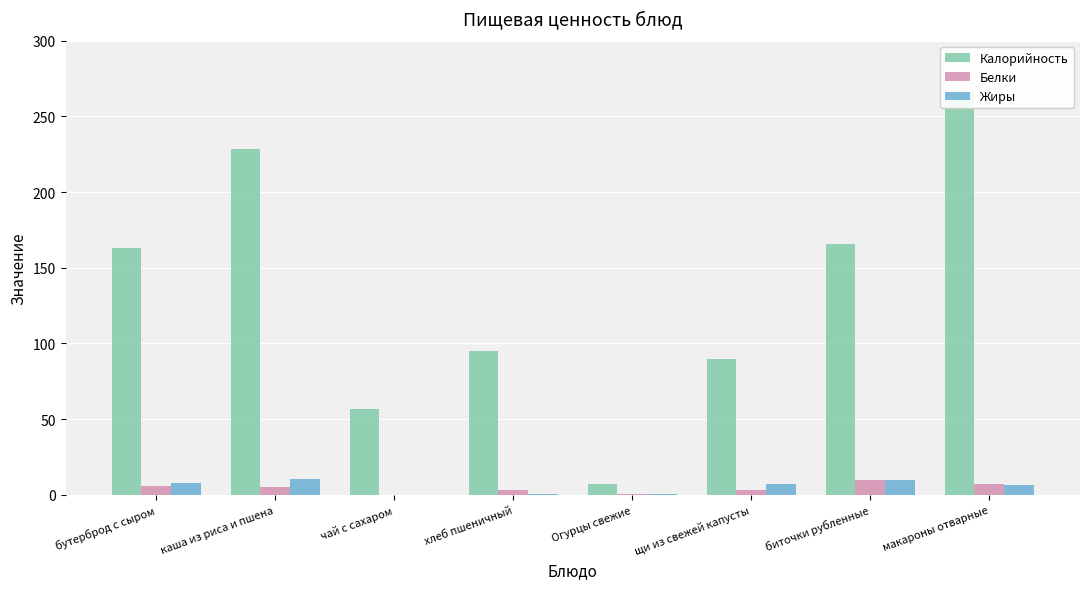

Where is Жиры nearest to the value 5?

макароны отварные